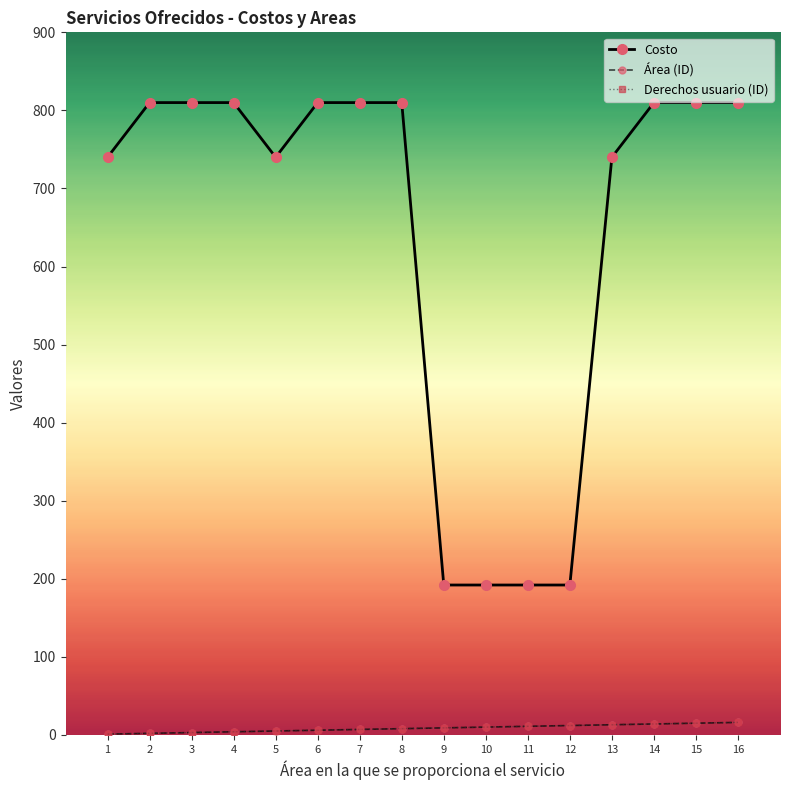

Which series has the largest total across all categories?

Costo